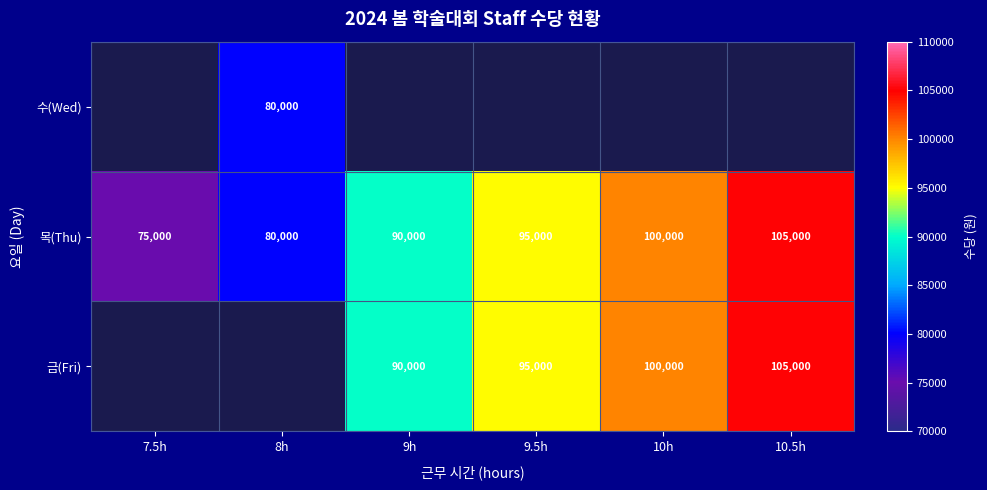

How many values in the 목(Thu) series are below 95000?

3